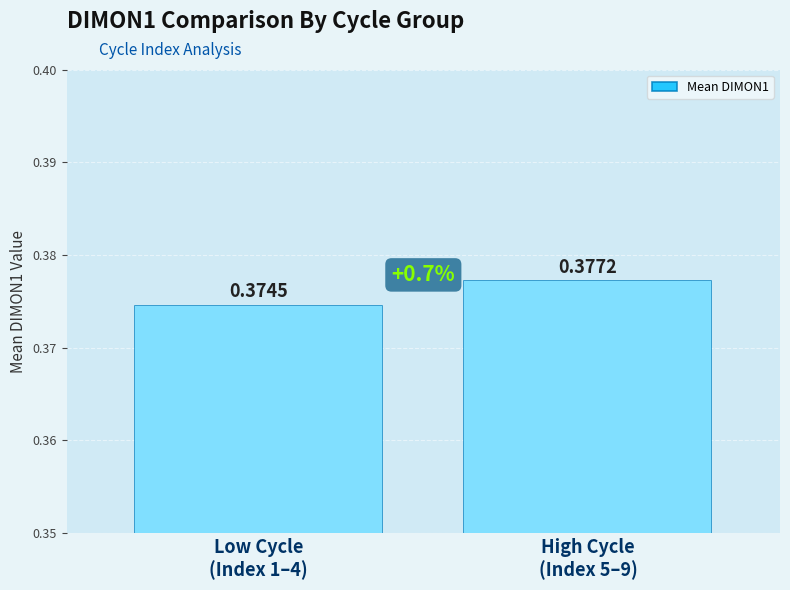

How many values are between 0 and 1?

2